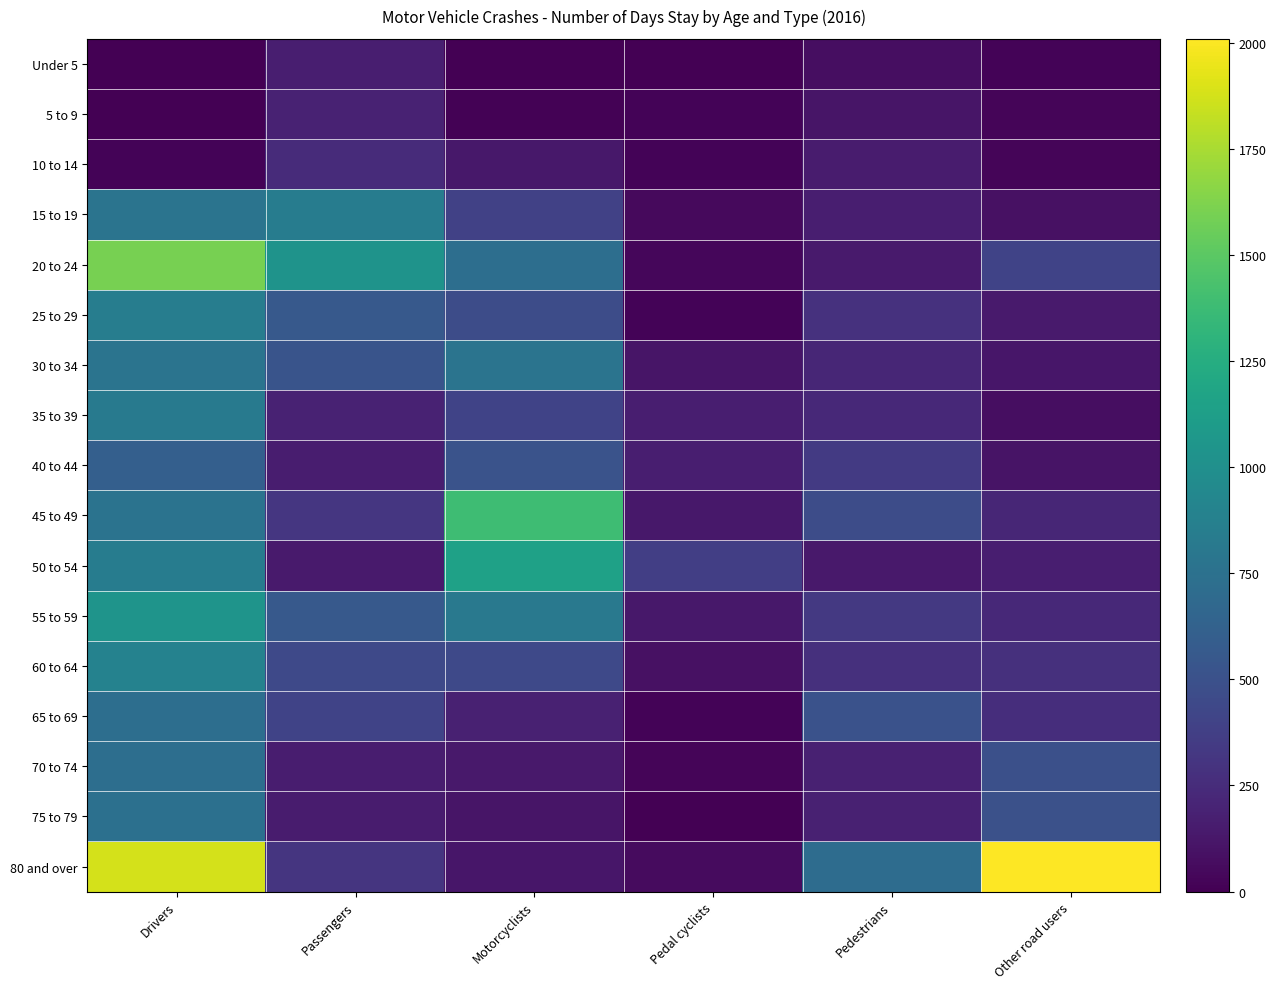

Reading right to left, list all the values displayed in this chart.

Under 5: Other road users=17	Pedestrians=72	Pedal cyclists=2	Motorcyclists=2	Passengers=165	Drivers=0
5 to 9: Other road users=27	Pedestrians=117	Pedal cyclists=17	Motorcyclists=8	Passengers=193	Drivers=0
10 to 14: Other road users=25	Pedestrians=153	Pedal cyclists=18	Motorcyclists=133	Passengers=250	Drivers=16
15 to 19: Other road users=90	Pedestrians=167	Pedal cyclists=51	Motorcyclists=387	Passengers=845	Drivers=772
20 to 24: Other road users=402	Pedestrians=149	Pedal cyclists=32	Motorcyclists=725	Passengers=1032	Drivers=1600
25 to 29: Other road users=144	Pedestrians=285	Pedal cyclists=21	Motorcyclists=469	Passengers=559	Drivers=849
30 to 34: Other road users=125	Pedestrians=214	Pedal cyclists=110	Motorcyclists=770	Passengers=520	Drivers=771
35 to 39: Other road users=74	Pedestrians=233	Pedal cyclists=169	Motorcyclists=407	Passengers=195	Drivers=825
40 to 44: Other road users=106	Pedestrians=342	Pedal cyclists=171	Motorcyclists=511	Passengers=161	Drivers=607
45 to 49: Other road users=212	Pedestrians=470	Pedal cyclists=130	Motorcyclists=1388	Passengers=316	Drivers=766
50 to 54: Other road users=172	Pedestrians=137	Pedal cyclists=376	Motorcyclists=1151	Passengers=147	Drivers=846
55 to 59: Other road users=234	Pedestrians=332	Pedal cyclists=133	Motorcyclists=815	Passengers=564	Drivers=1043
60 to 64: Other road users=278	Pedestrians=275	Pedal cyclists=90	Motorcyclists=441	Passengers=447	Drivers=891
65 to 69: Other road users=263	Pedestrians=507	Pedal cyclists=17	Motorcyclists=185	Passengers=408	Drivers=723
70 to 74: Other road users=491	Pedestrians=187	Pedal cyclists=31	Motorcyclists=135	Passengers=162	Drivers=729
75 to 79: Other road users=500	Pedestrians=188	Pedal cyclists=5	Motorcyclists=113	Passengers=153	Drivers=739
80 and over: Other road users=2009	Pedestrians=714	Pedal cyclists=60	Motorcyclists=125	Passengers=312	Drivers=1876